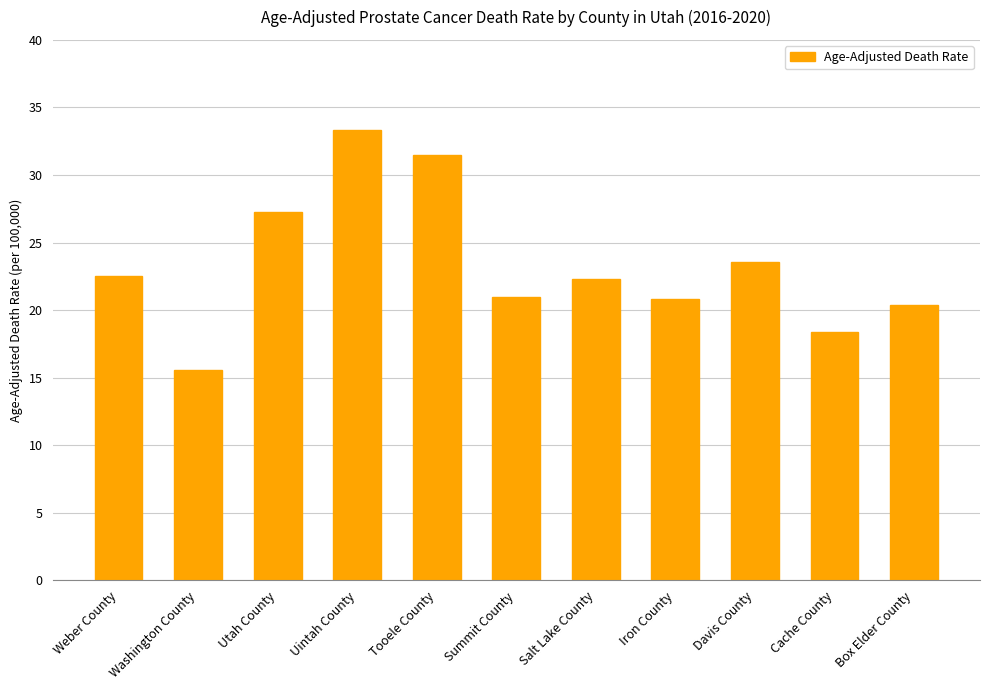

The value at Summit County is 28.3. True or false?

False